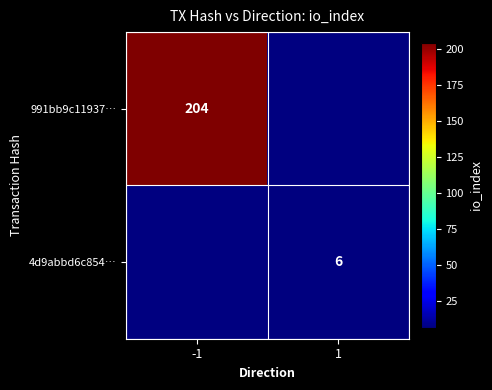

The 991bb9c11937… series shows 204 at -1. True or false?

True